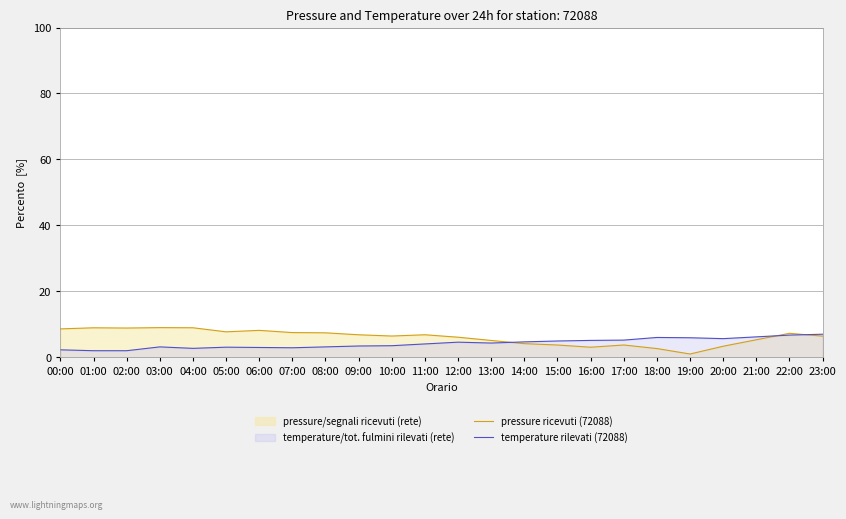

Reading left to right, transcribe all the data shown in this chart.

pressure ricevuti (72088): 00:00=8.6	01:00=8.9	02:00=8.9	03:00=9.0	04:00=9.0	05:00=7.7	06:00=8.2	07:00=7.5	08:00=7.4	09:00=6.8	10:00=6.5	11:00=6.8	12:00=6.1	13:00=5.1	14:00=4.1	15:00=3.7	16:00=3.1	17:00=3.7	18:00=2.7	19:00=1.0	20:00=3.4	21:00=5.3	22:00=7.3	23:00=6.4
temperature rilevati (72088): 00:00=2.3	01:00=2.0	02:00=2.0	03:00=3.2	04:00=2.7	05:00=3.1	06:00=3.0	07:00=2.9	08:00=3.2	09:00=3.4	10:00=3.5	11:00=4.1	12:00=4.6	13:00=4.3	14:00=4.7	15:00=4.9	16:00=5.1	17:00=5.2	18:00=6.0	19:00=5.9	20:00=5.7	21:00=6.2	22:00=6.7	23:00=7.0